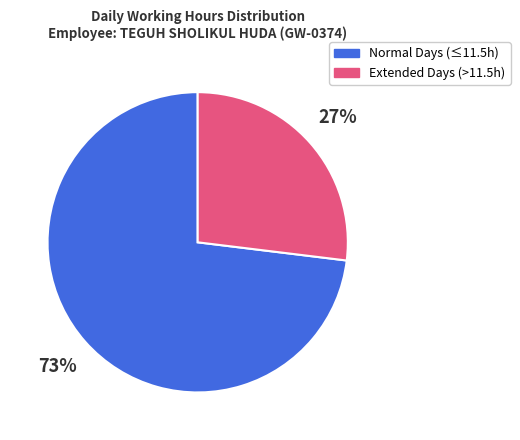

How many segments does this pie chart have?

2